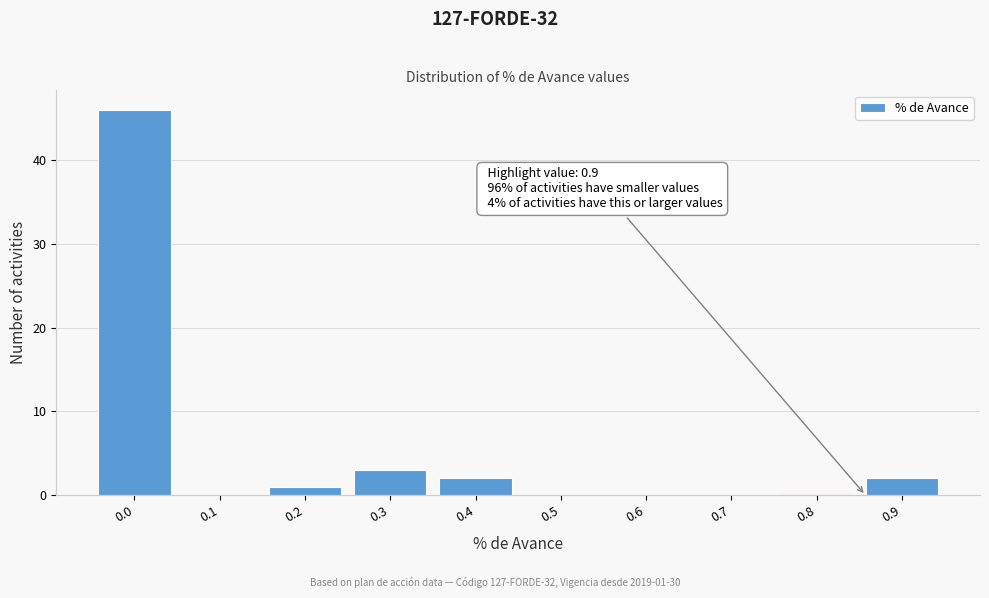

Reading left to right, extract all data points from this chart.

0.0=46	0.1=0	0.2=1	0.3=3	0.4=2	0.5=0	0.6=0	0.7=0	0.8=0	0.9=2